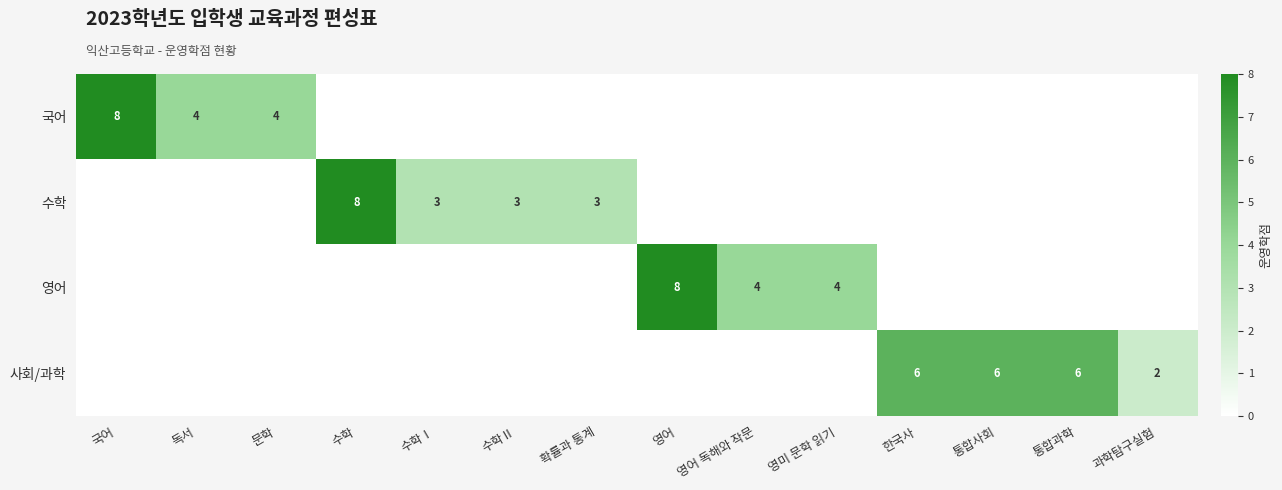

True or false: 수학 has a value of 1 at 수학Ⅱ.

False